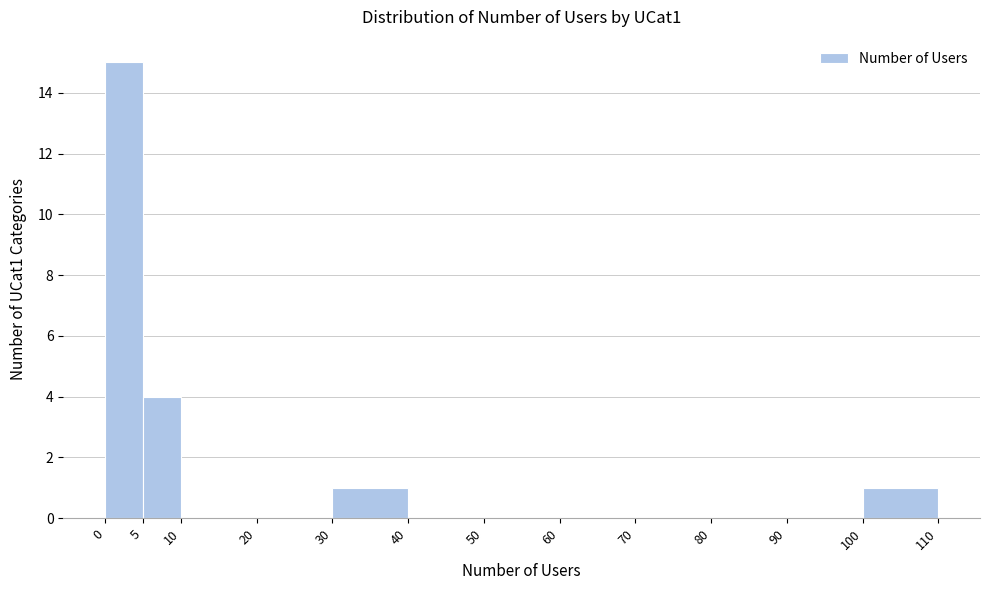

Reading left to right, list every bar in this chart as the range it spans on the x-axis followed by its height. The values are not printed on the chart, so give them approximately, as read against the axis.

0 to 5: 15
5 to 10: 4
10 to 20: 0
20 to 30: 0
30 to 40: 1
40 to 50: 0
50 to 60: 0
60 to 70: 0
70 to 80: 0
80 to 90: 0
90 to 100: 0
100 to 110: 1